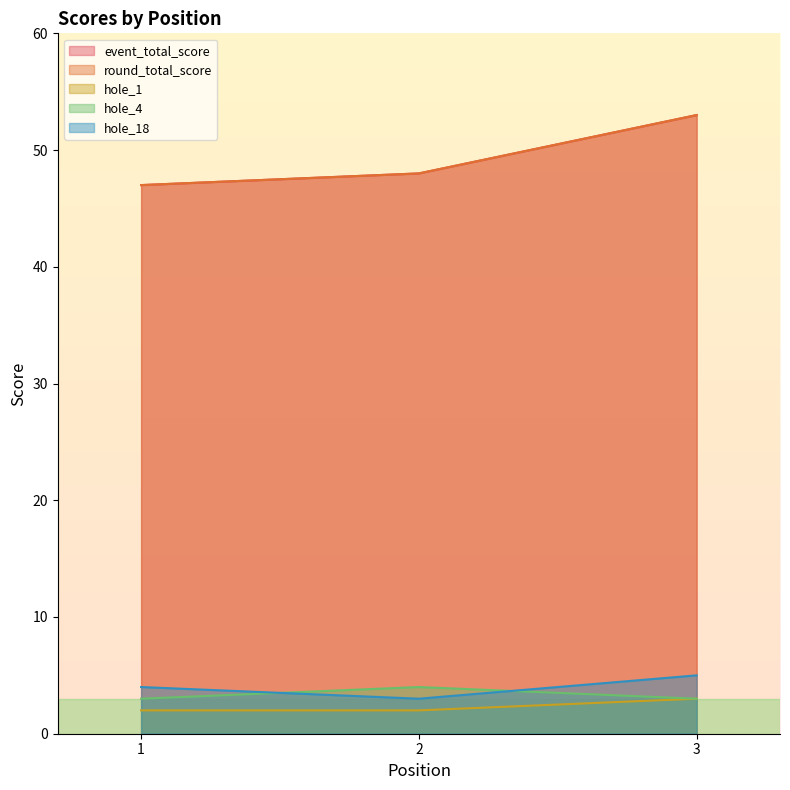

Reading left to right, extract all data points from this chart.

event_total_score: 1=47	2=48	3=53
round_total_score: 1=47	2=48	3=53
hole_1: 1=2	2=2	3=3
hole_4: 1=3	2=4	3=3
hole_18: 1=4	2=3	3=5